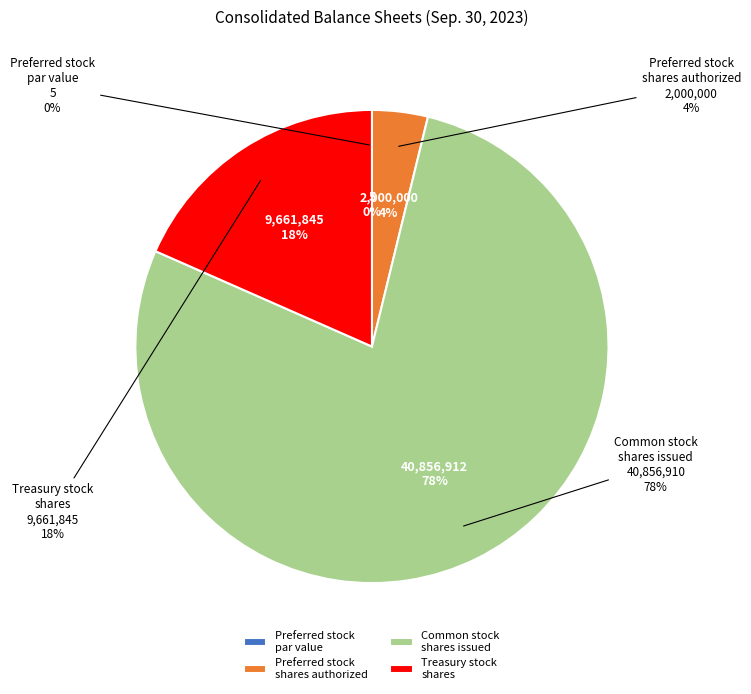

What is the majority slice?

Common stock shares issued
40856910